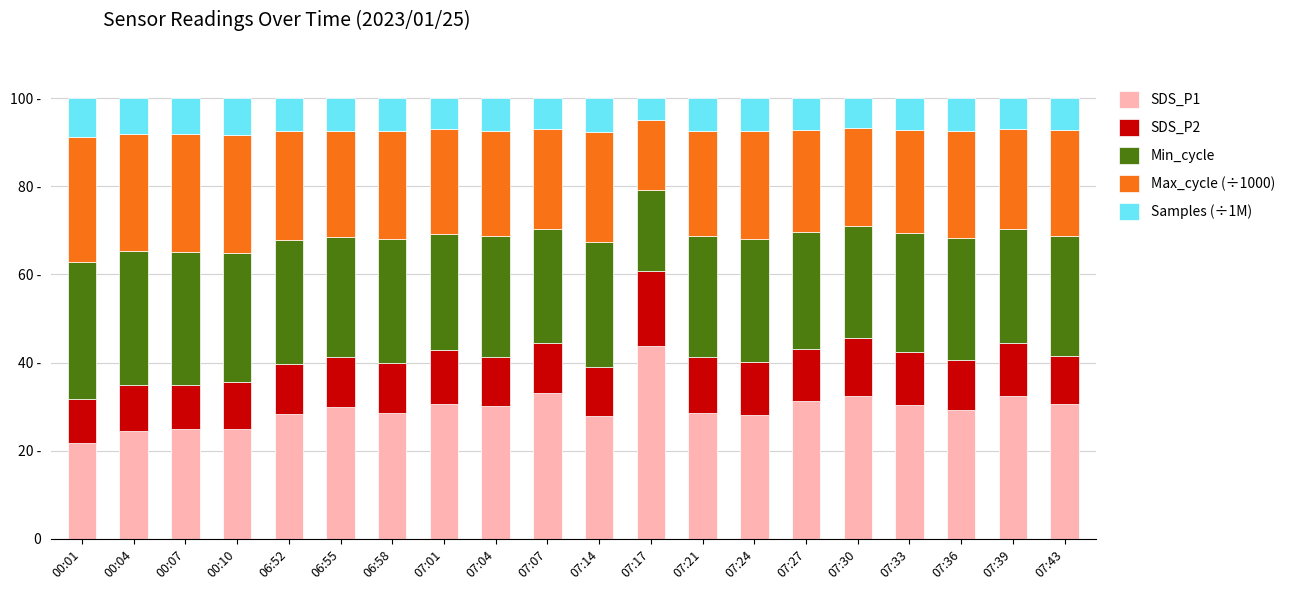

The Min_cycle series shows 29.3 at 00:10. True or false?

True